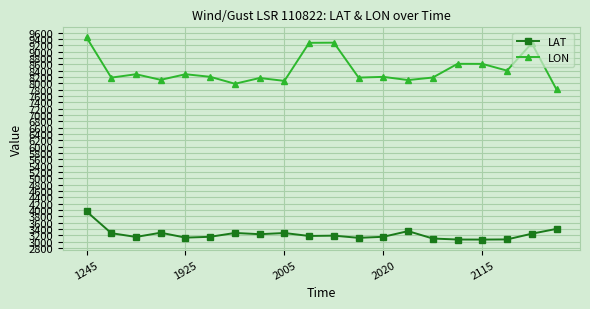

What is the average value of the LON series?

8432